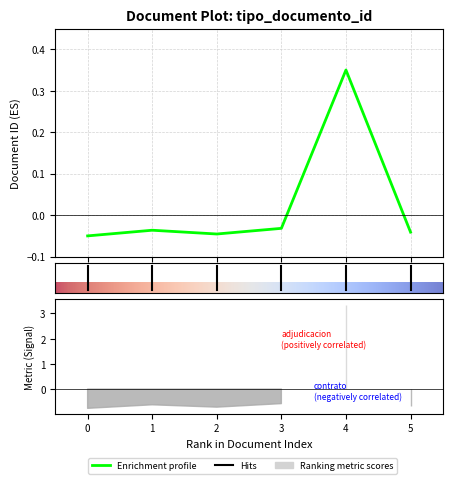

True or false: the data shows -0.1 at 0.

False